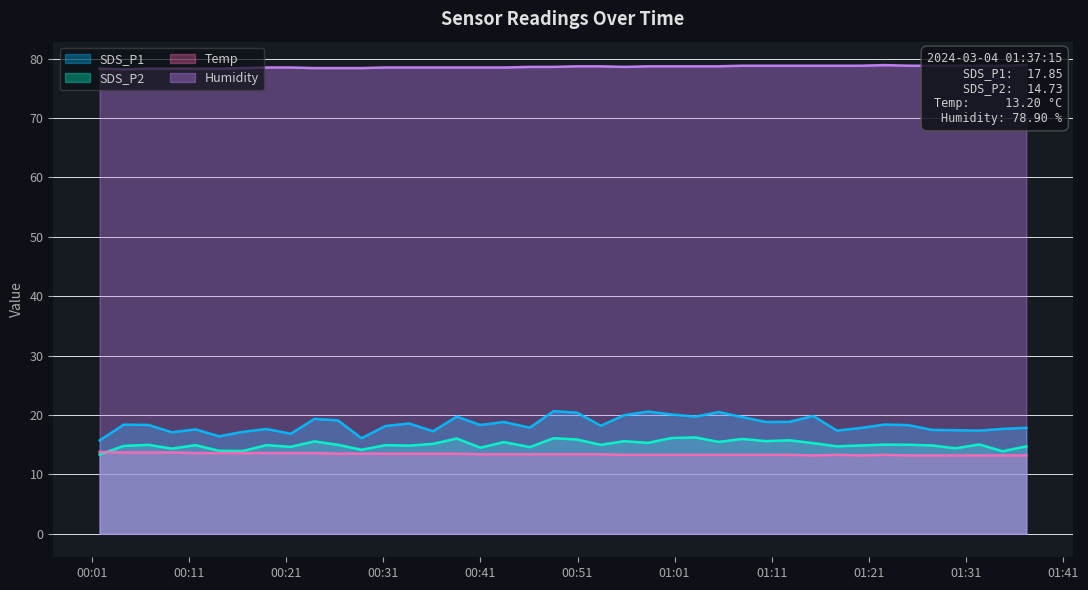

True or false: SDS_P1 and SDS_P2 cross at least once.

False